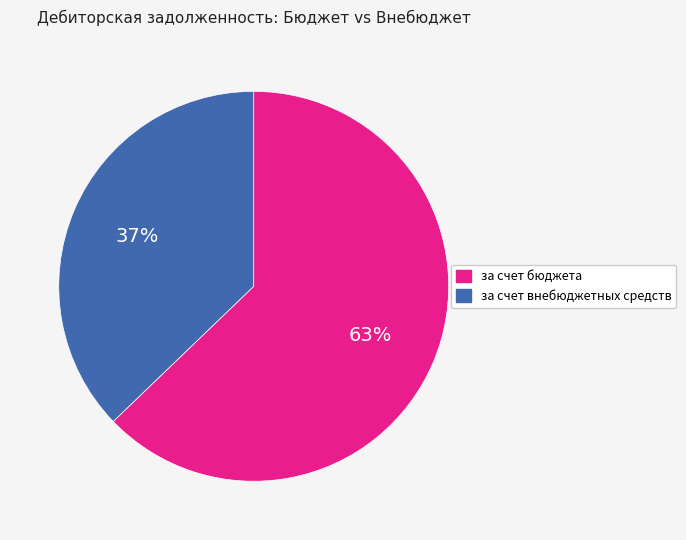

To the nearest percent, what is the combined percentage of за счет внебюджетных средств and за счет бюджета?

100%